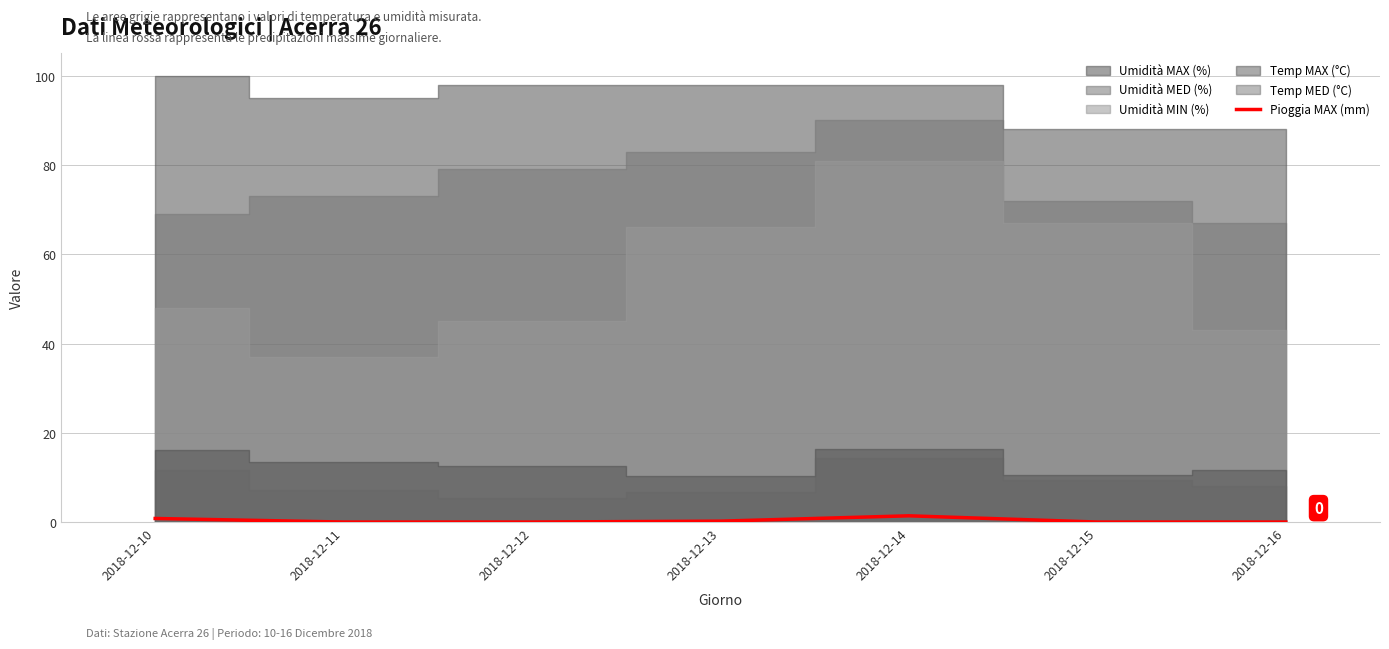

List the labels in order of value, smallest first.

2018-12-11, 2018-12-12, 2018-12-15, 2018-12-16, 2018-12-13, 2018-12-10, 2018-12-14